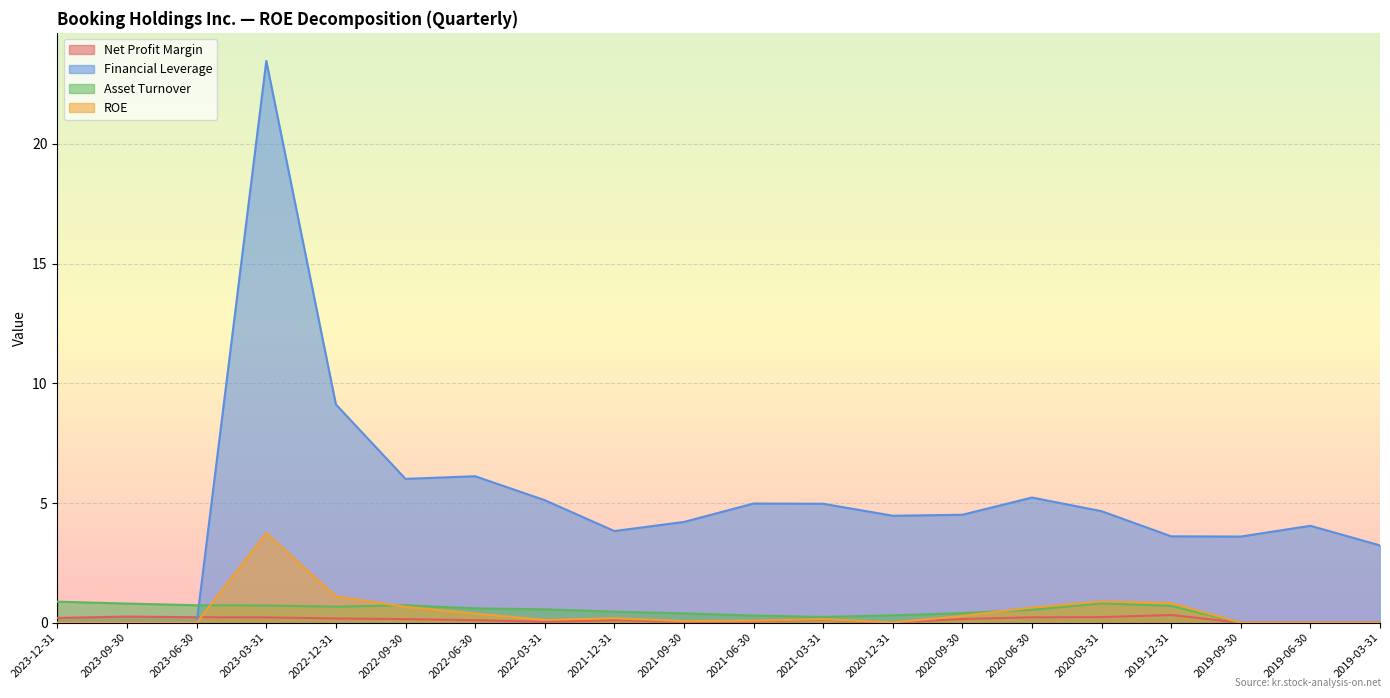

What is the maximum value shown in the chart?

23.5